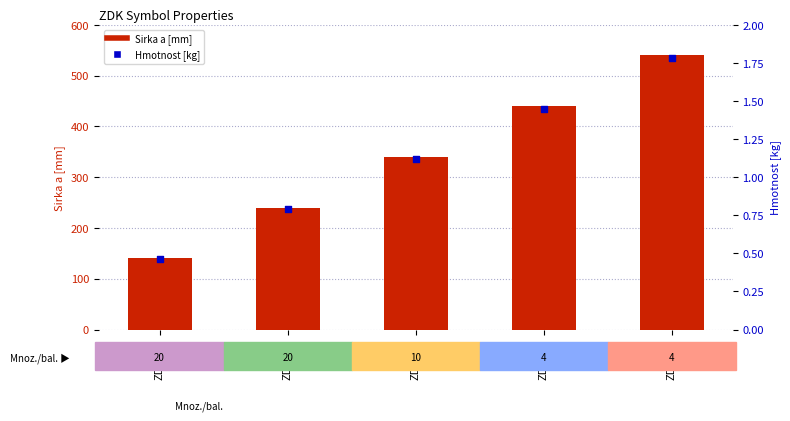

At how many categories does at least one series exceed 194?

4